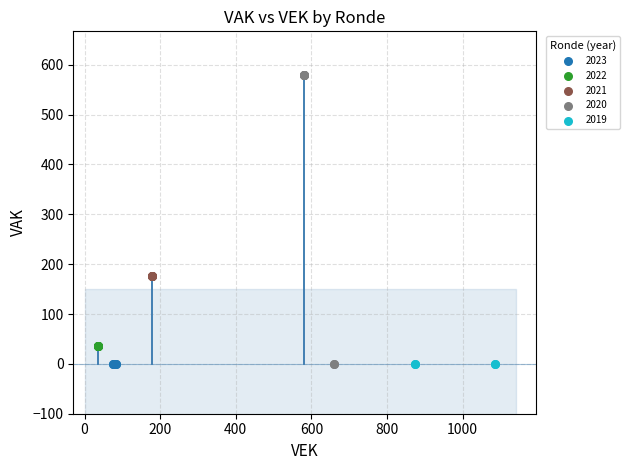

Which series reaches the maximum Y coordinate?

2020